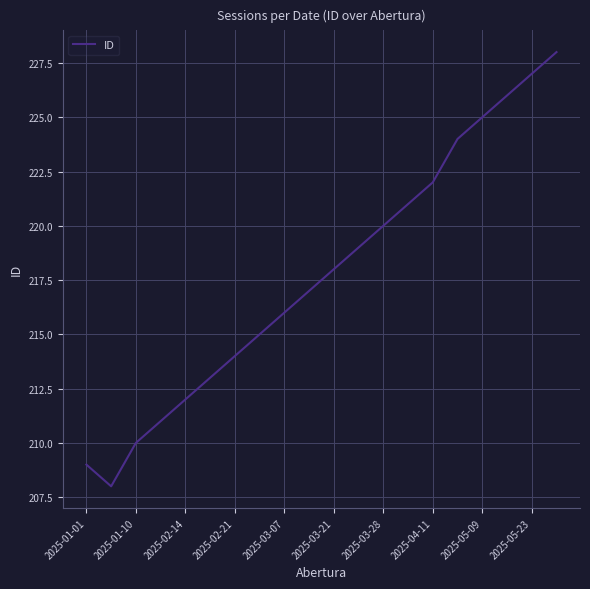

What is the smallest value displayed?

208